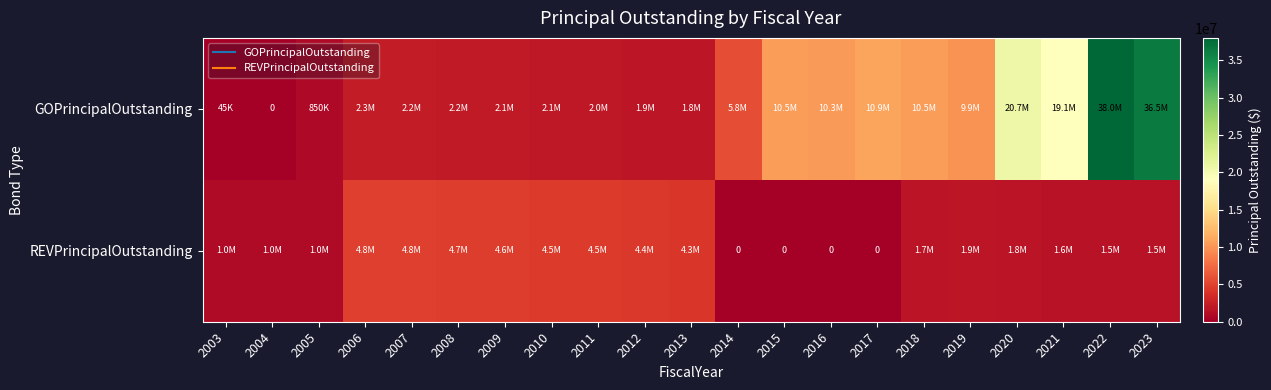

Count the number of data series in this chart.

2